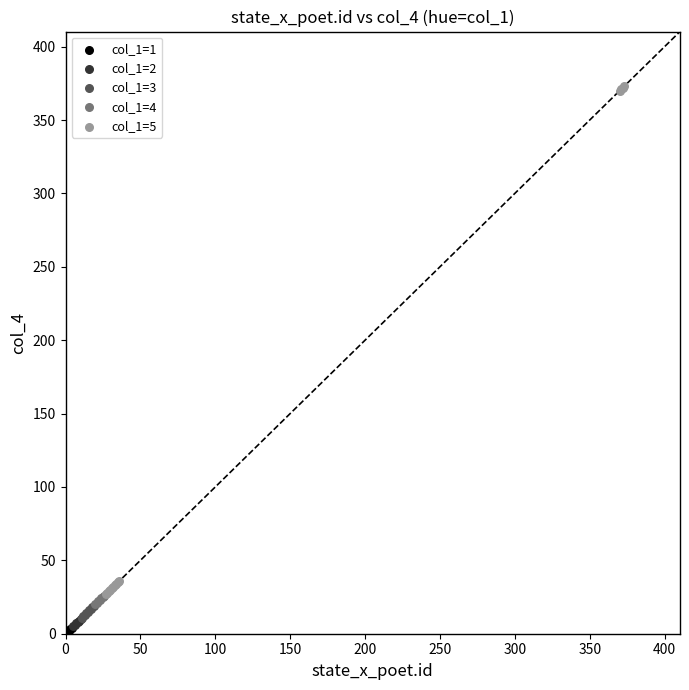

Which series has the widest spread of Y values?

col_1=5